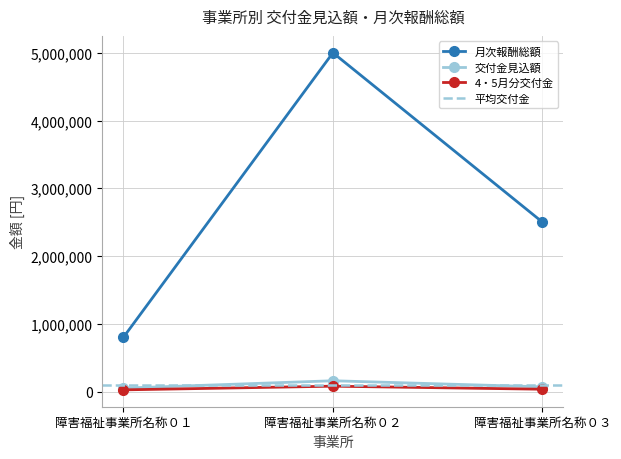

What is the total value across all series at 障害福祉事業所名称０２?

5240000